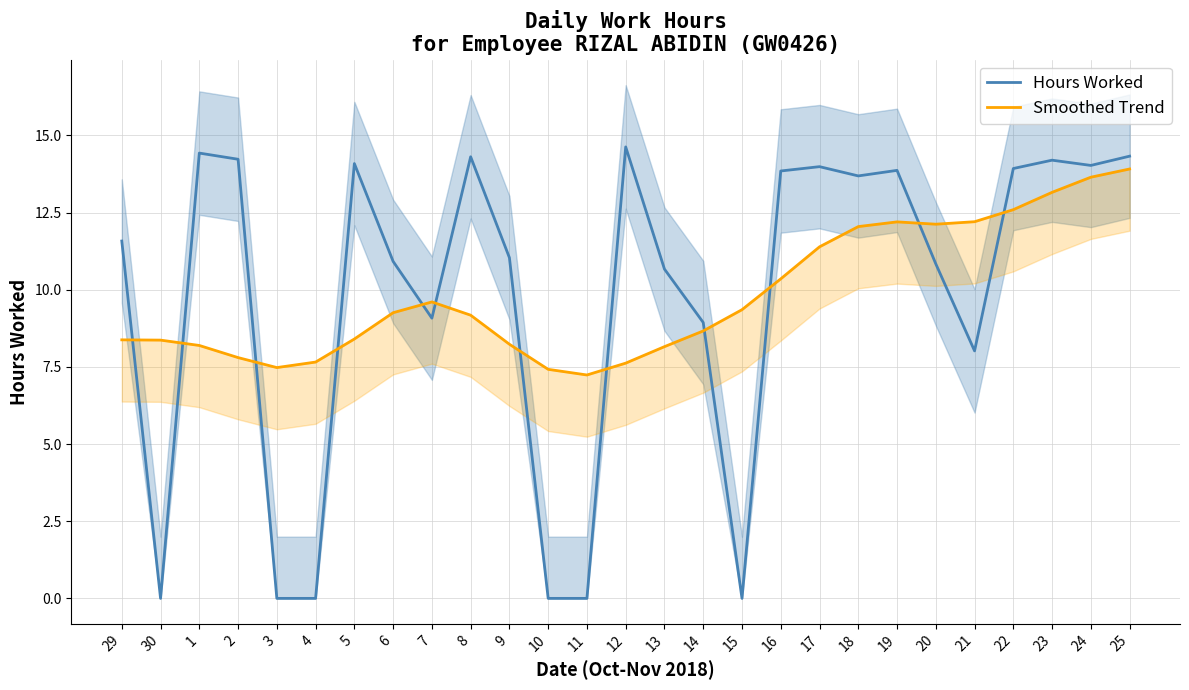

Which series has the largest range (max minus min)?

Hours Worked